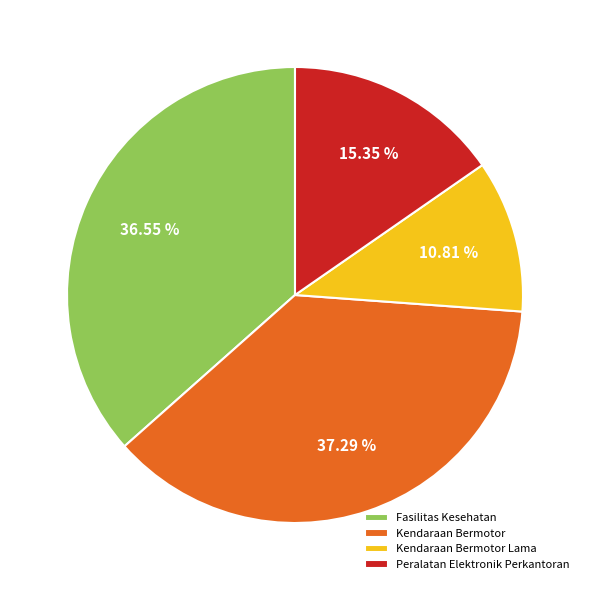

To the nearest percent, what is the difference between the largest and smallest slice percentages?

26%